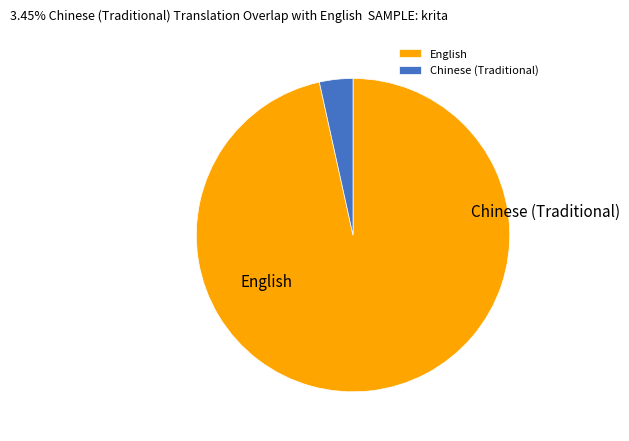

Rank the categories by value from lowest to highest.

Chinese (Traditional), English